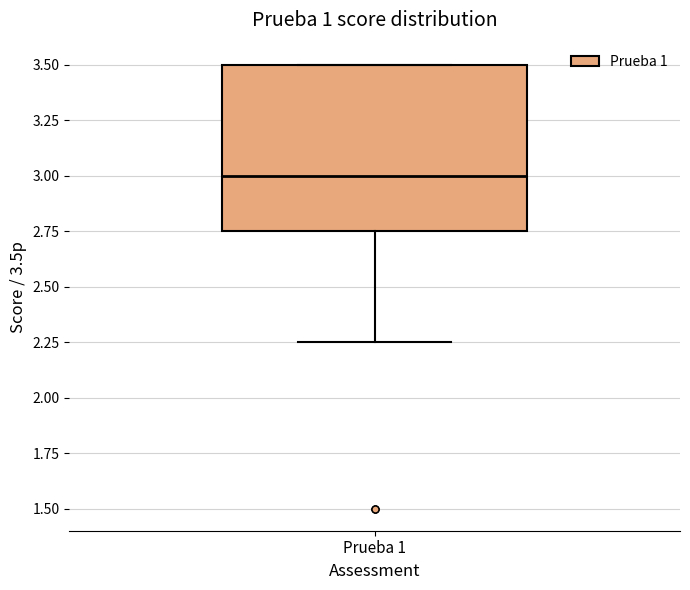

Transcribe this box plot: give where the median line is, the range the box spans, and where the two whiskers end, as read against the y-axis. The values are not printed on the chart, so give them approximately, as read against the axis.

median 3.00, box 2.75 to 3.50, whiskers 2.25 to 3.50